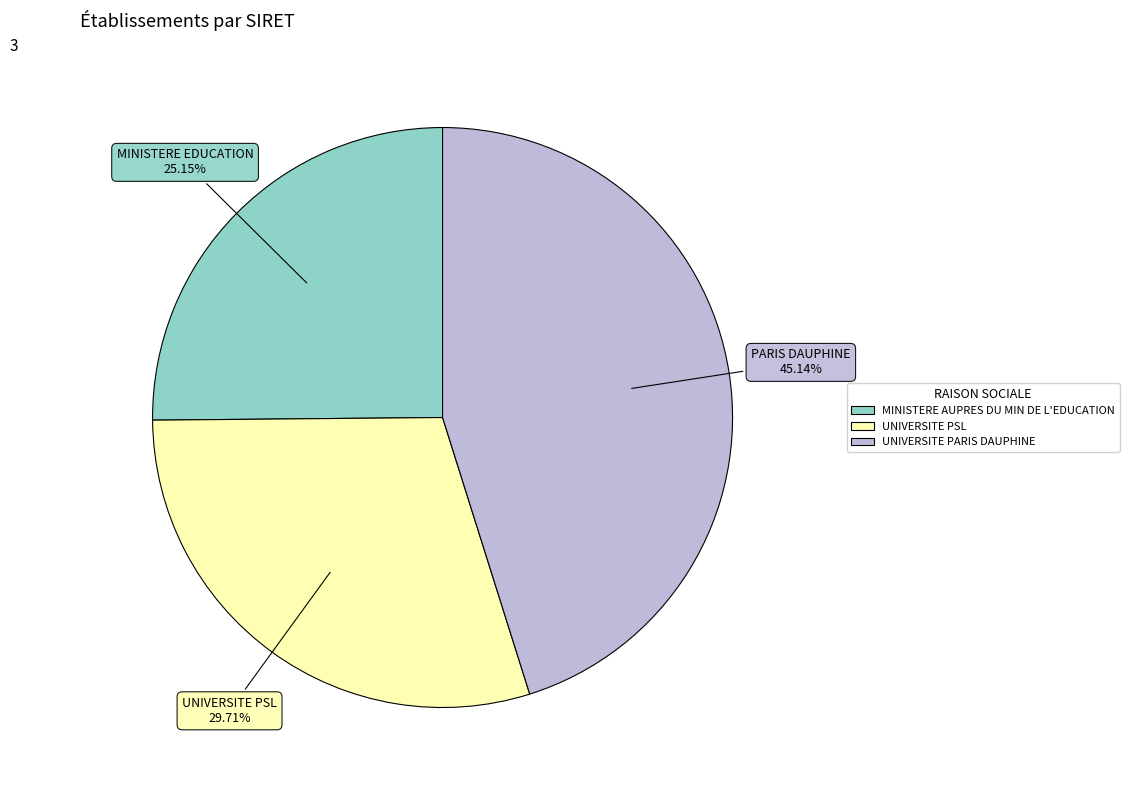

True or false: UNIVERSITE PARIS DAUPHINE accounts for 53% of the total.

False